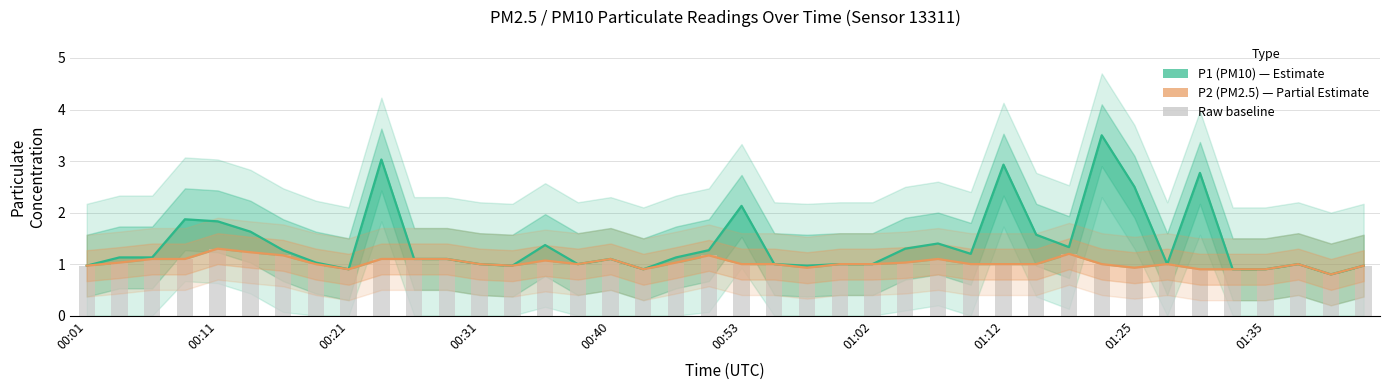

What is the maximum value shown in the chart?

3.5